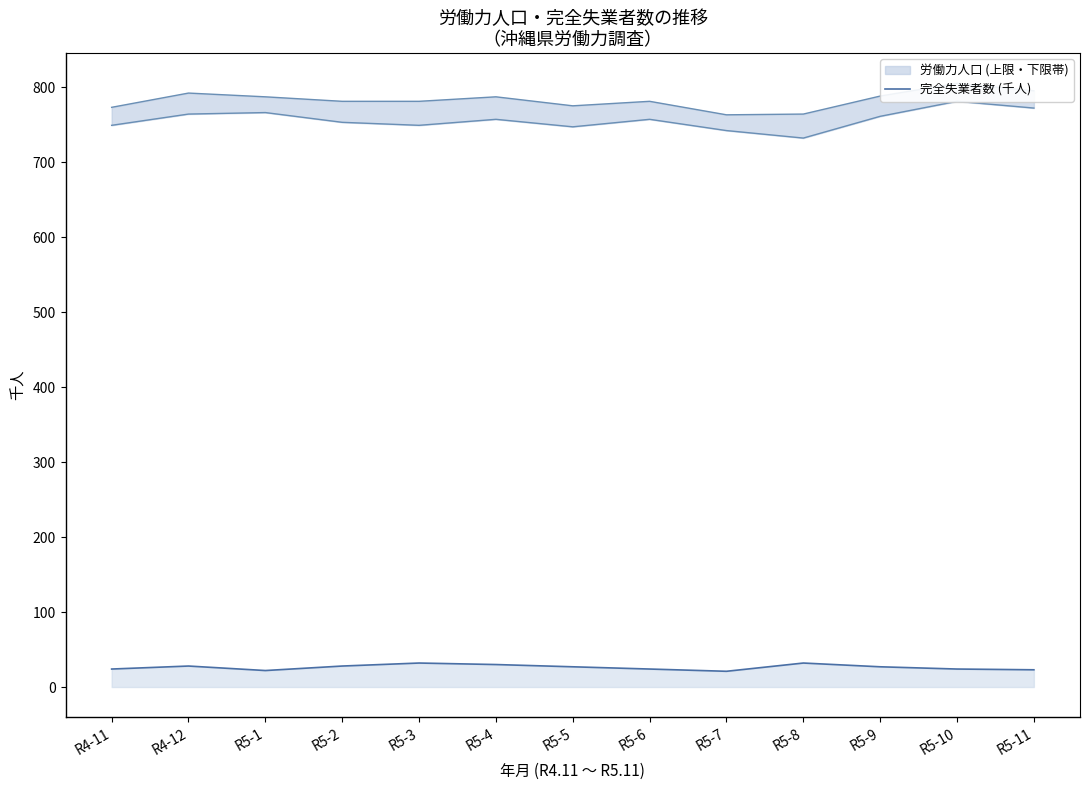

Where is the first local minimum?

R5-1